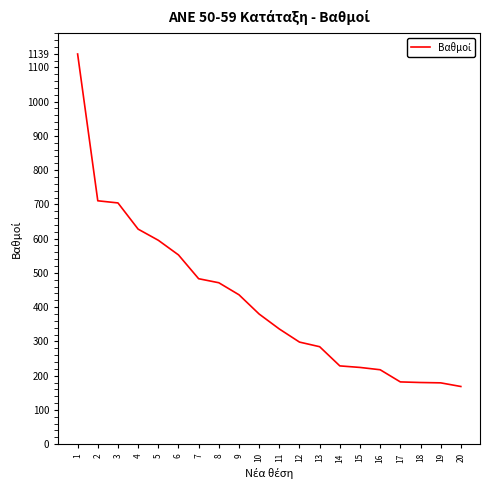

Does the chart have visible grid lines?

No